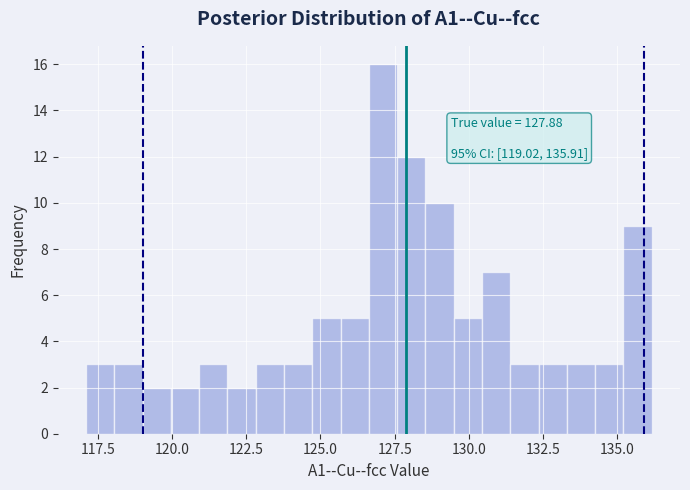

Around what value on the x-axis is the tallest bar? Give the approximate position of its centre, as read against the axis.

127.0